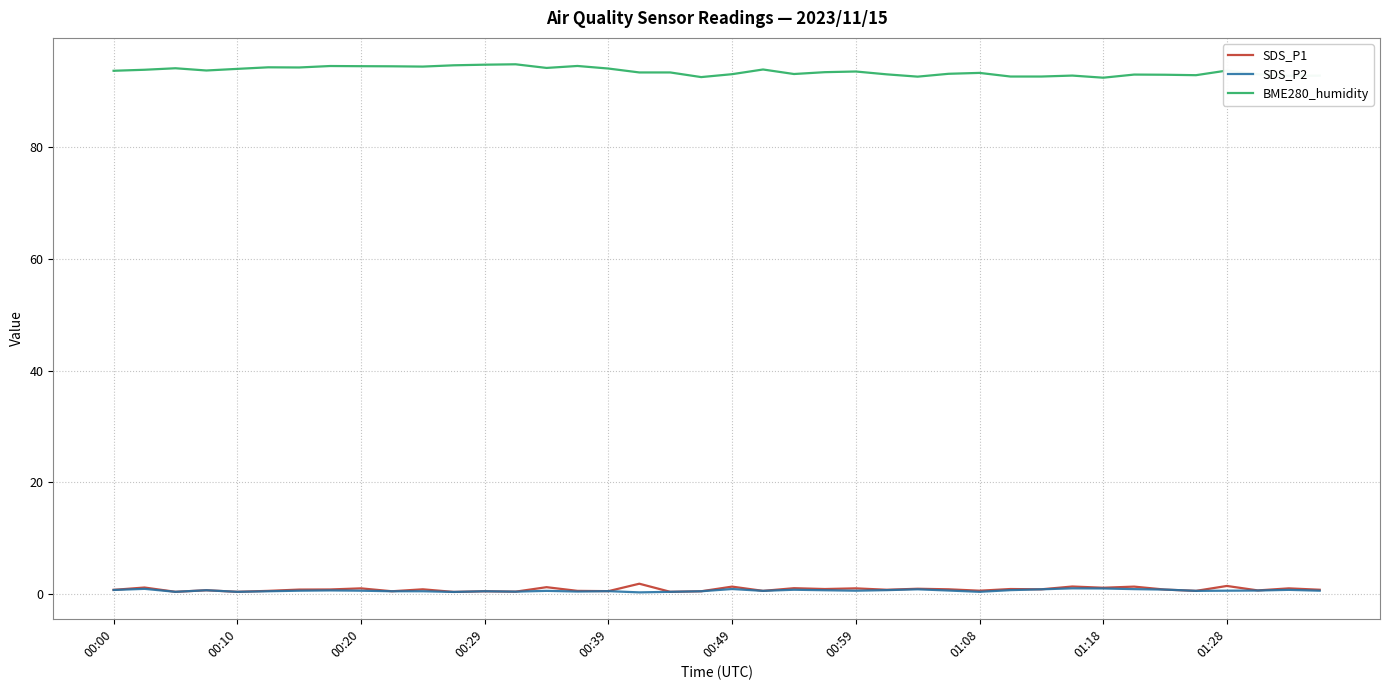

Which series has the largest total across all categories?

BME280_humidity